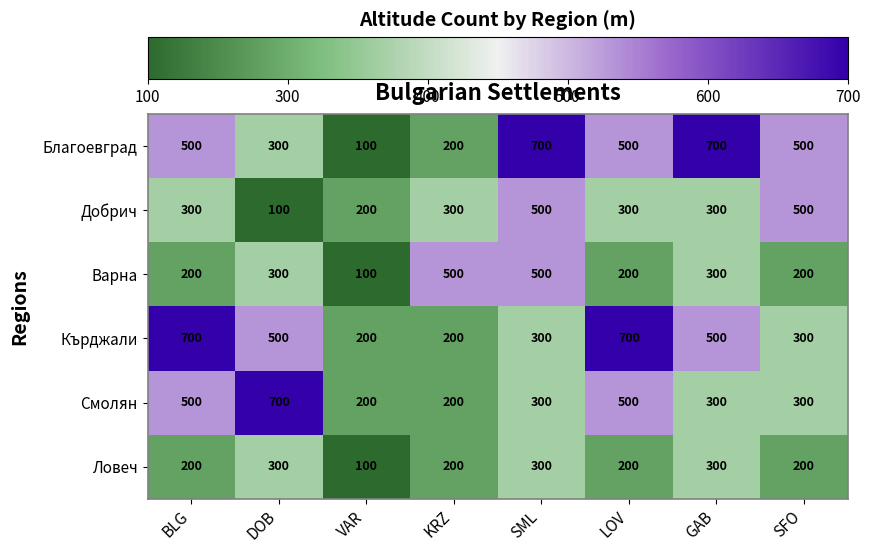

What is the spread (max minus min) of values at BLG?

500